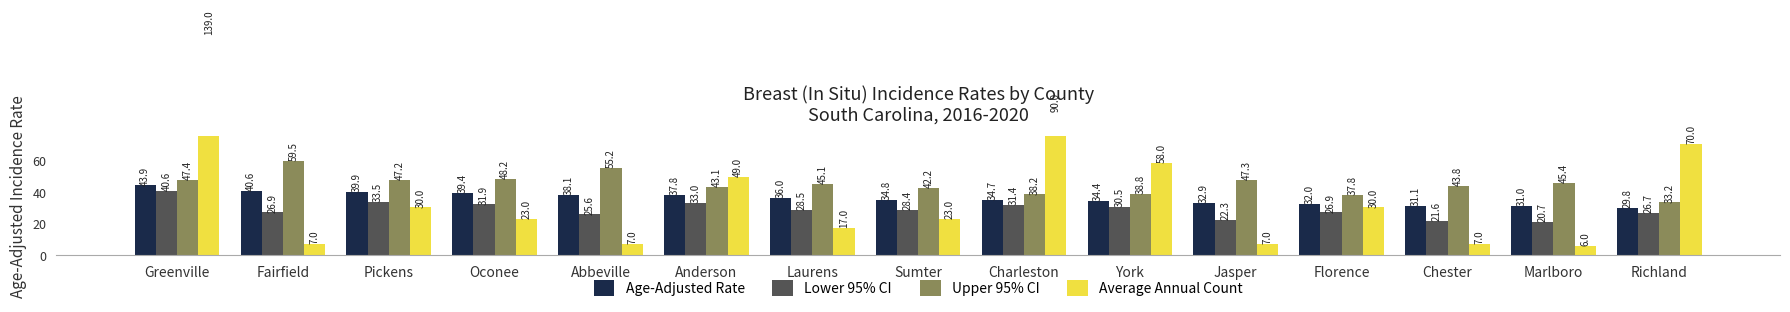

What is the minimum value shown in the chart?

6.0